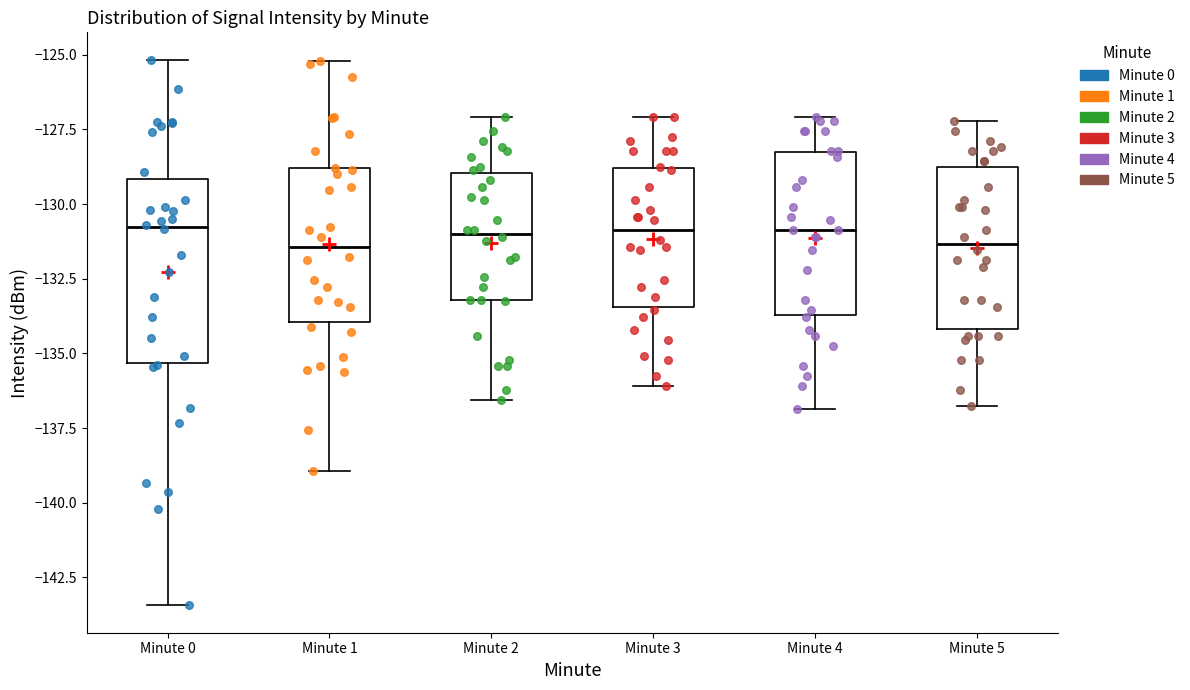

Which box is the tallest, from its lower edge to its upper edge?

Minute 0